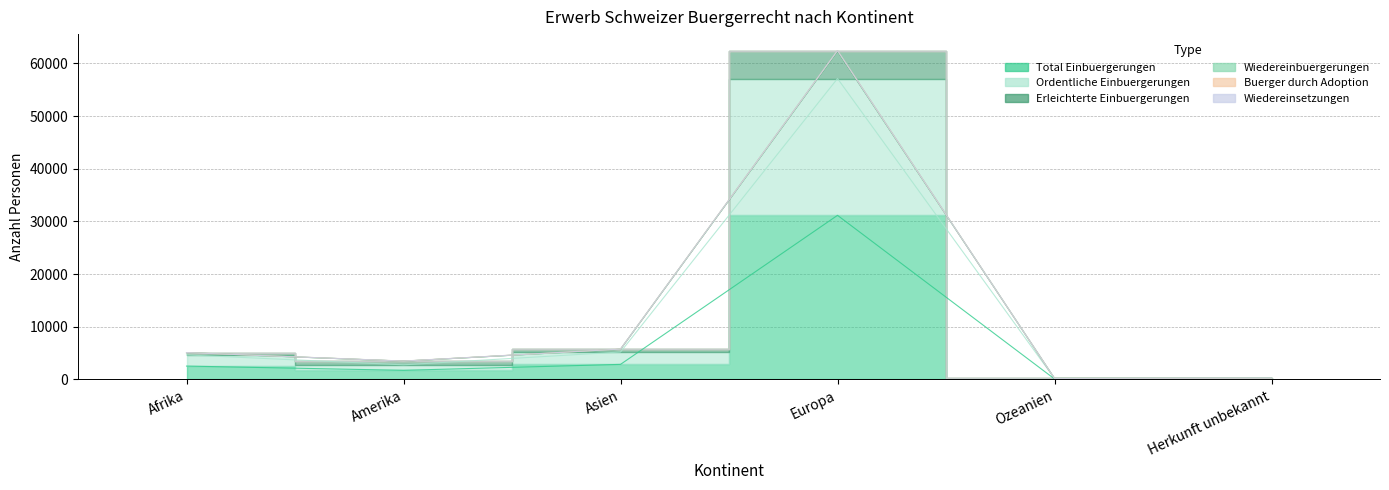

How many lines are shown in the chart?

4